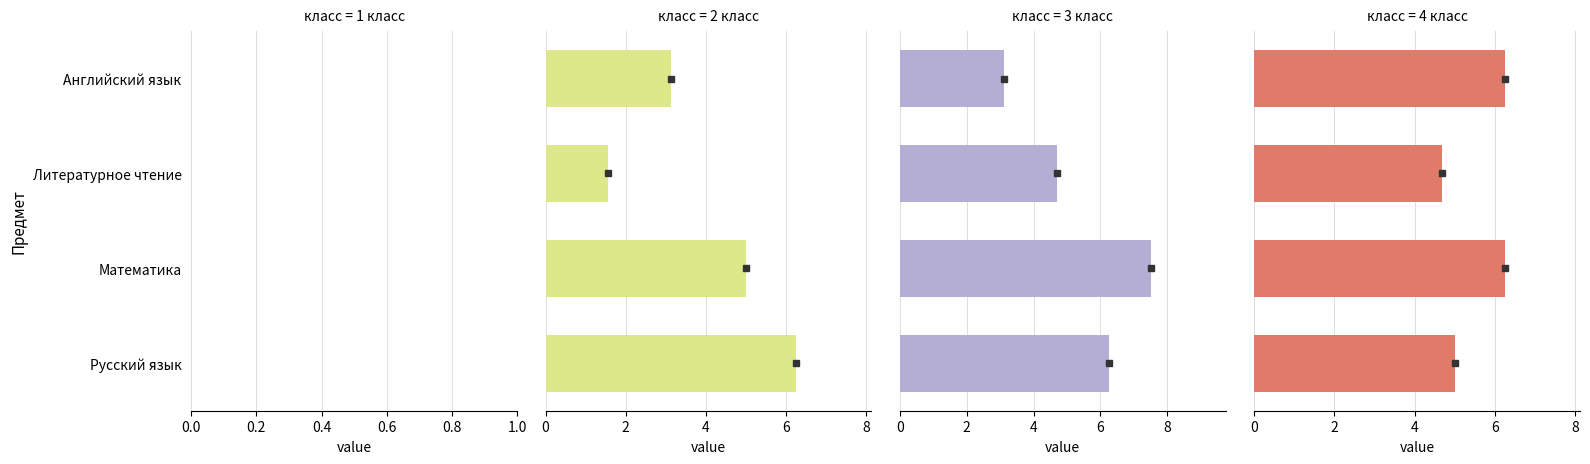

Between 0.2 and 0.6, which series saw the biggest shift?

3 класс